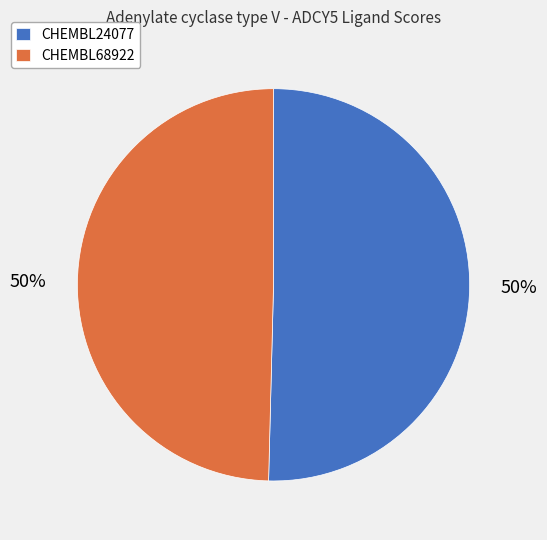

To the nearest percent, what is the average slice percentage?

50%